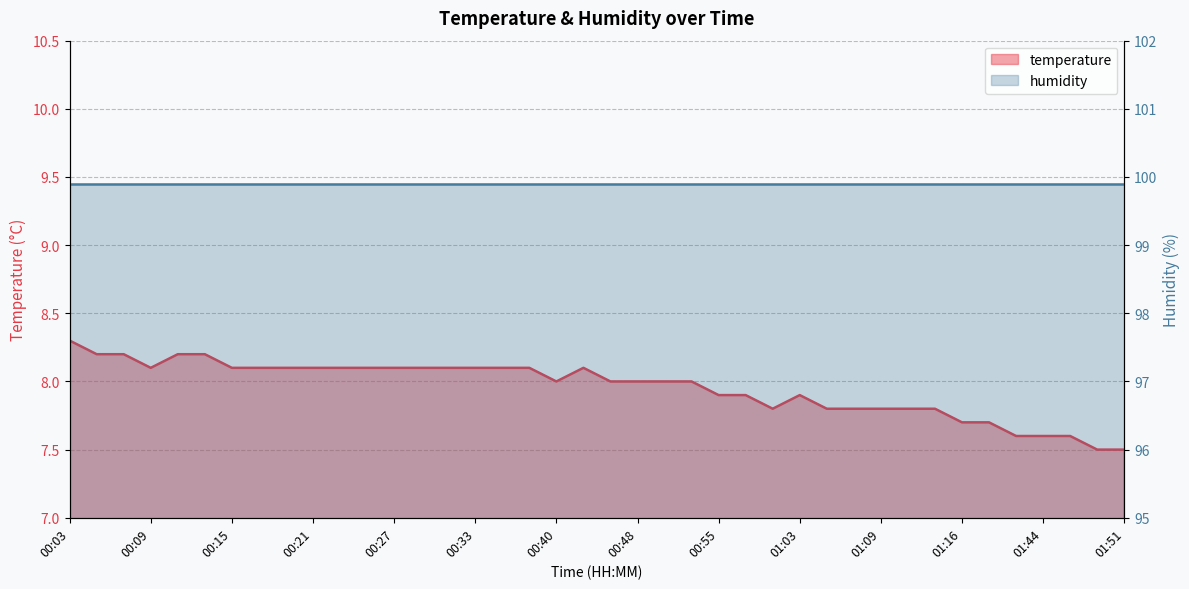

Count the values in the range 7 to 8.

21